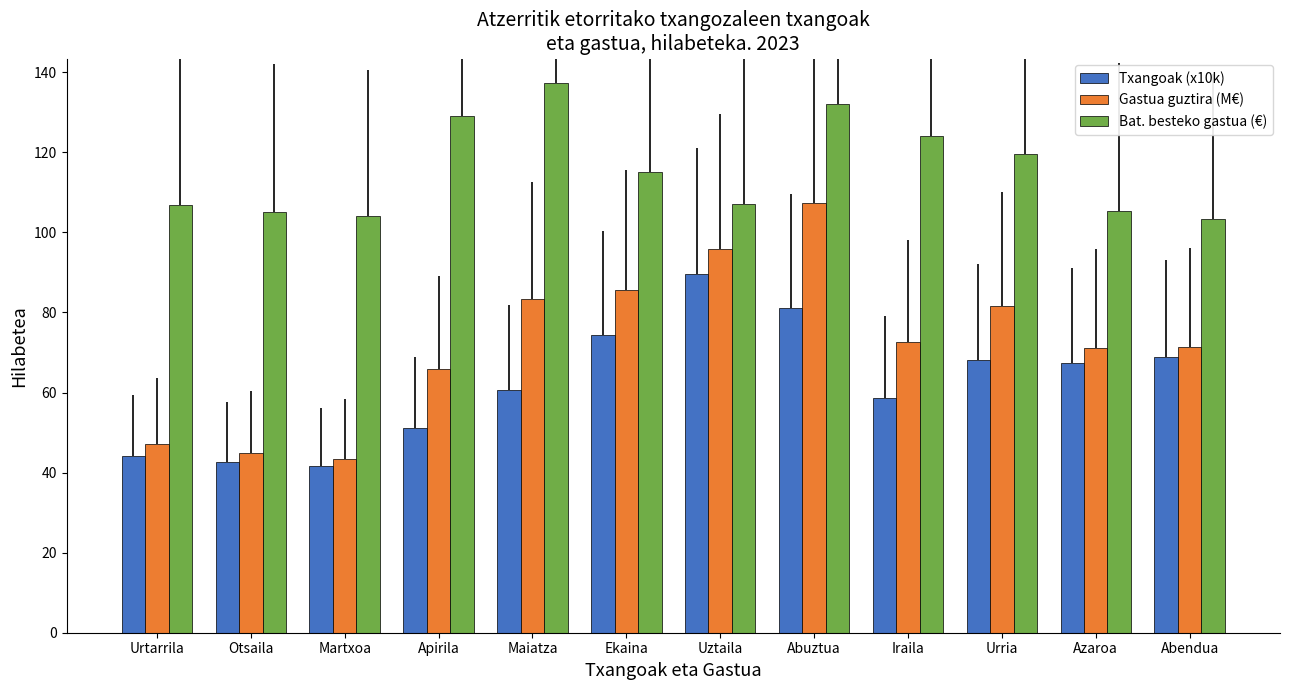

What is the difference between the Bat. besteko gastua (€) values at Martxoa and Maiatza?

33.0